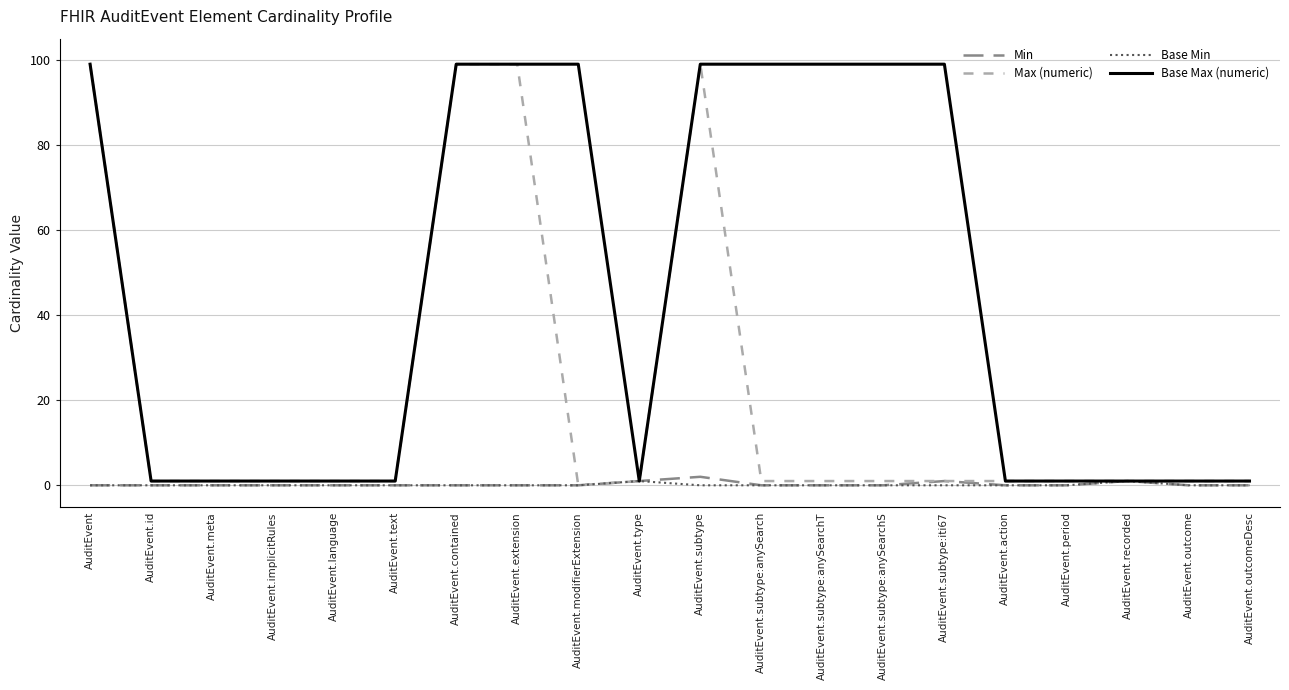

Reading left to right, transcribe all the data shown in this chart.

Min: AuditEvent=0	AuditEvent.id=0	AuditEvent.meta=0	AuditEvent.implicitRules=0	AuditEvent.language=0	AuditEvent.text=0	AuditEvent.contained=0	AuditEvent.extension=0	AuditEvent.modifierExtension=0	AuditEvent.type=1	AuditEvent.subtype=2	AuditEvent.subtype:anySearch=0	AuditEvent.subtype:anySearchT=0	AuditEvent.subtype:anySearchS=0	AuditEvent.subtype:iti67=1	AuditEvent.action=0	AuditEvent.period=0	AuditEvent.recorded=1	AuditEvent.outcome=0	AuditEvent.outcomeDesc=0
Max (numeric): AuditEvent=99	AuditEvent.id=1	AuditEvent.meta=1	AuditEvent.implicitRules=1	AuditEvent.language=1	AuditEvent.text=1	AuditEvent.contained=99	AuditEvent.extension=99	AuditEvent.modifierExtension=0	AuditEvent.type=1	AuditEvent.subtype=99	AuditEvent.subtype:anySearch=1	AuditEvent.subtype:anySearchT=1	AuditEvent.subtype:anySearchS=1	AuditEvent.subtype:iti67=1	AuditEvent.action=1	AuditEvent.period=1	AuditEvent.recorded=1	AuditEvent.outcome=1	AuditEvent.outcomeDesc=1
Base Min: AuditEvent=0	AuditEvent.id=0	AuditEvent.meta=0	AuditEvent.implicitRules=0	AuditEvent.language=0	AuditEvent.text=0	AuditEvent.contained=0	AuditEvent.extension=0	AuditEvent.modifierExtension=0	AuditEvent.type=1	AuditEvent.subtype=0	AuditEvent.subtype:anySearch=0	AuditEvent.subtype:anySearchT=0	AuditEvent.subtype:anySearchS=0	AuditEvent.subtype:iti67=0	AuditEvent.action=0	AuditEvent.period=0	AuditEvent.recorded=1	AuditEvent.outcome=0	AuditEvent.outcomeDesc=0
Base Max (numeric): AuditEvent=99	AuditEvent.id=1	AuditEvent.meta=1	AuditEvent.implicitRules=1	AuditEvent.language=1	AuditEvent.text=1	AuditEvent.contained=99	AuditEvent.extension=99	AuditEvent.modifierExtension=99	AuditEvent.type=1	AuditEvent.subtype=99	AuditEvent.subtype:anySearch=99	AuditEvent.subtype:anySearchT=99	AuditEvent.subtype:anySearchS=99	AuditEvent.subtype:iti67=99	AuditEvent.action=1	AuditEvent.period=1	AuditEvent.recorded=1	AuditEvent.outcome=1	AuditEvent.outcomeDesc=1